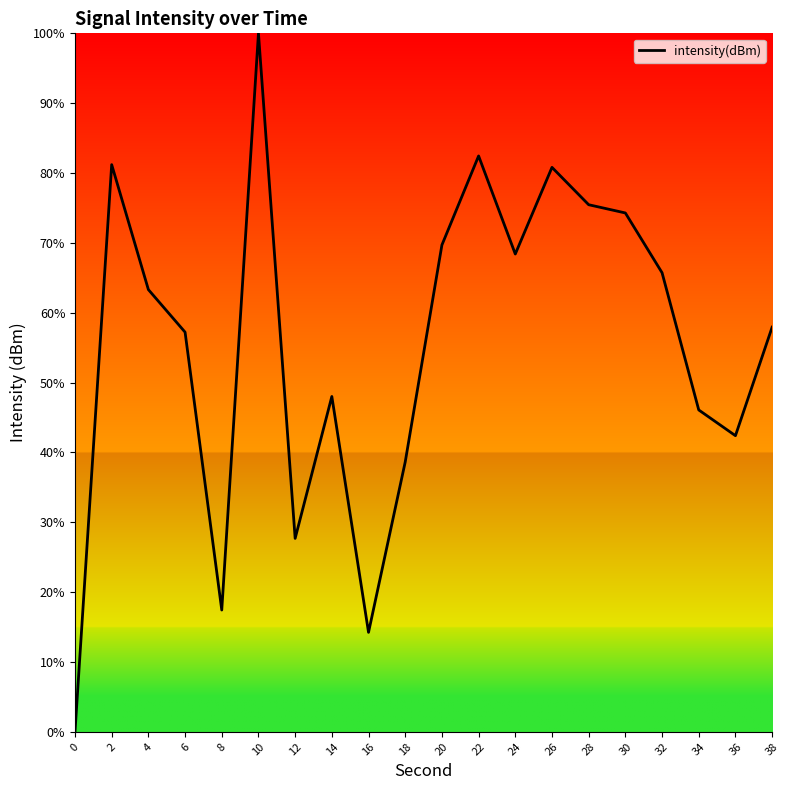

True or false: the data shows 15.9 at 38.

False